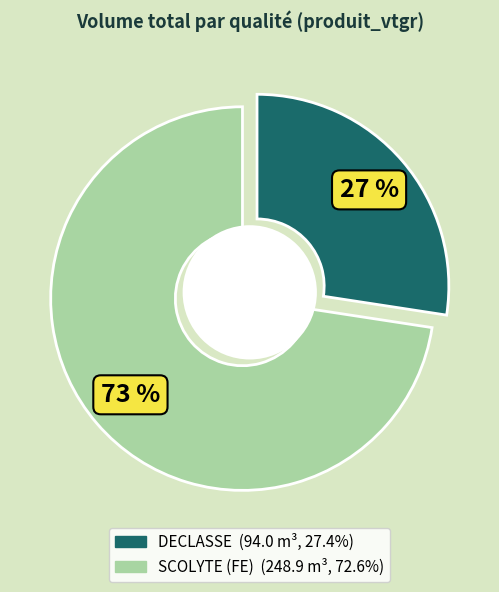

Does DECLASSE 150/180 account for over 50% of the chart?

No